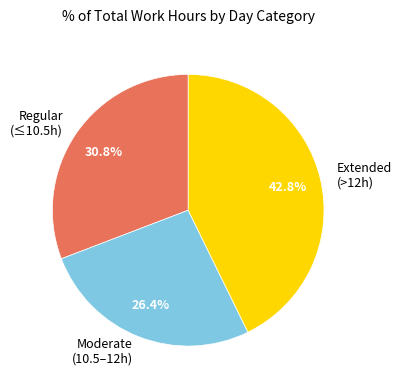

Is there a majority slice in this chart?

No